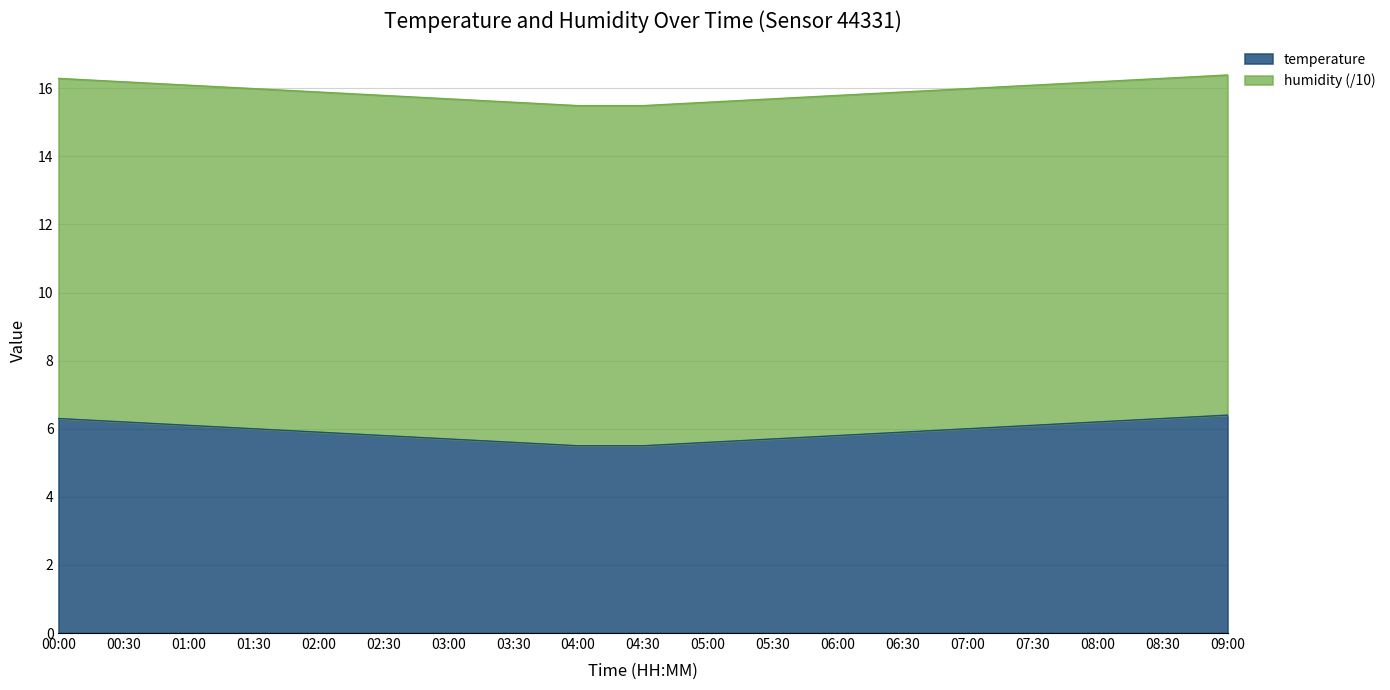

What is the ratio of the value at 08:00 to the value at 02:00?

1.1